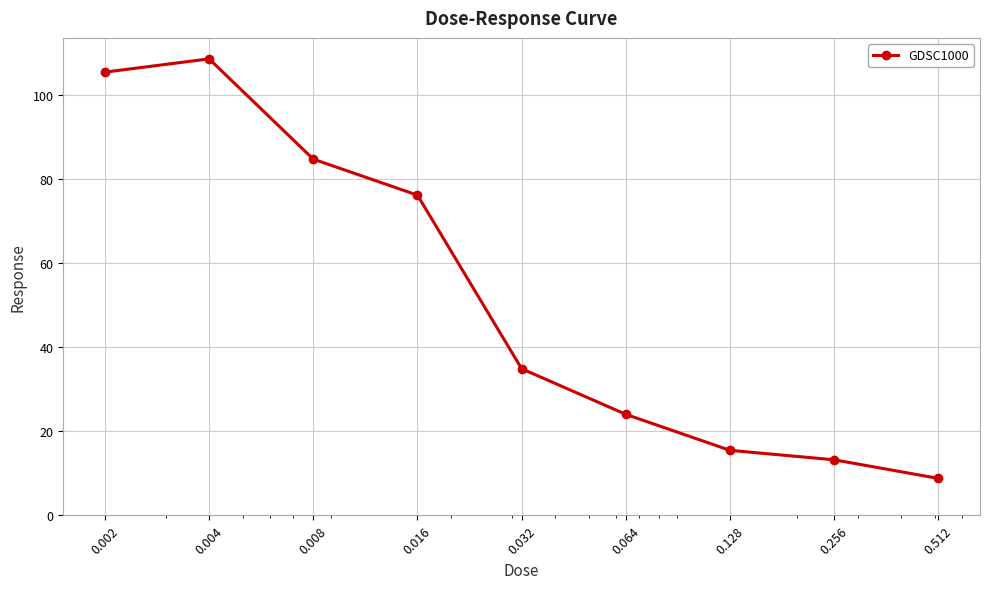

Reading left to right, list all the values displayed in this chart.

105.5	108.6	84.8	76.2	34.9	24.0	15.5	13.2	8.8